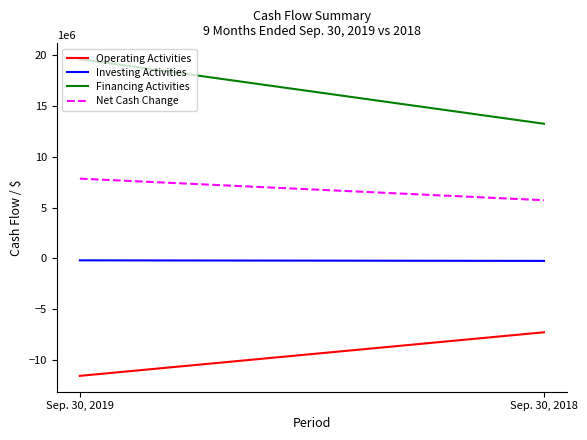

What is the difference between the highest and lowest values at Sep. 30, 2019?

31216678